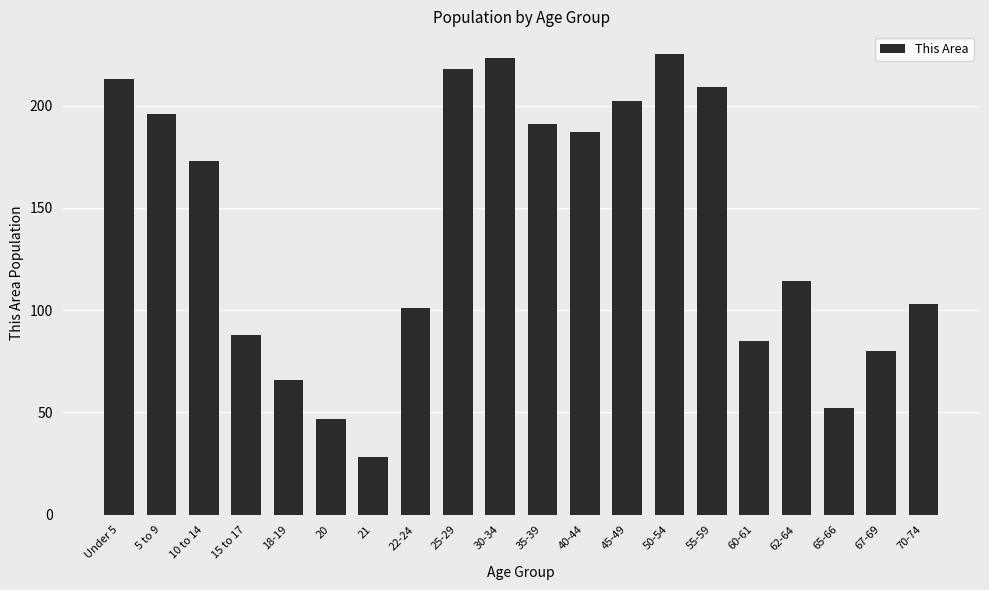

What is the average value?

140